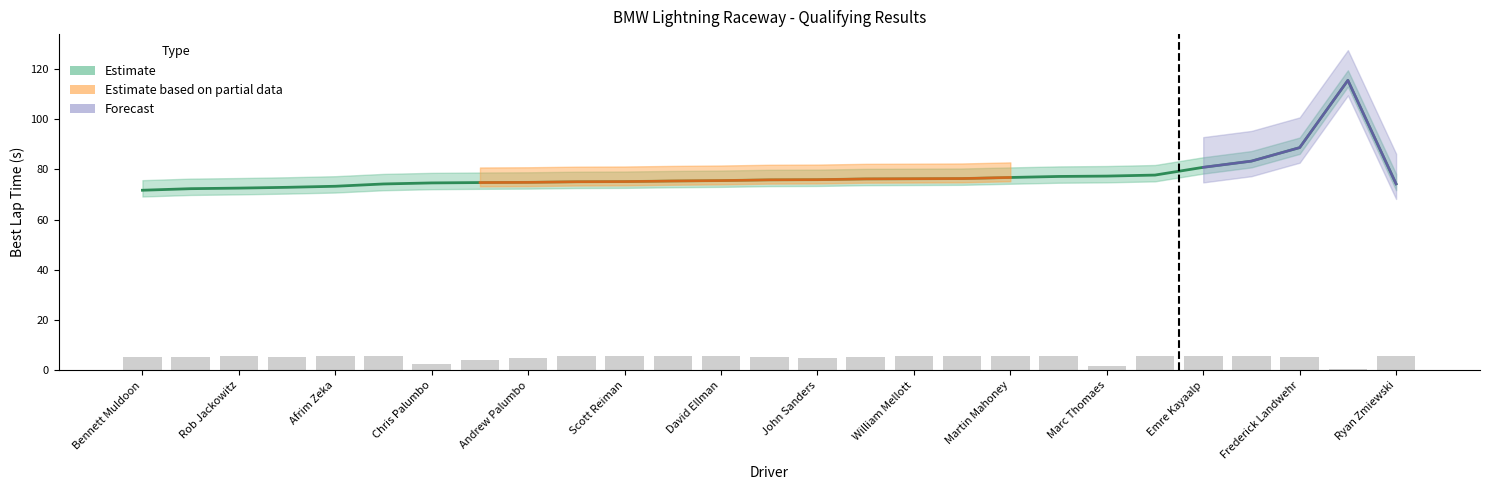

What is the approximate value of Total Time at Andrew Palumbo?

5.1